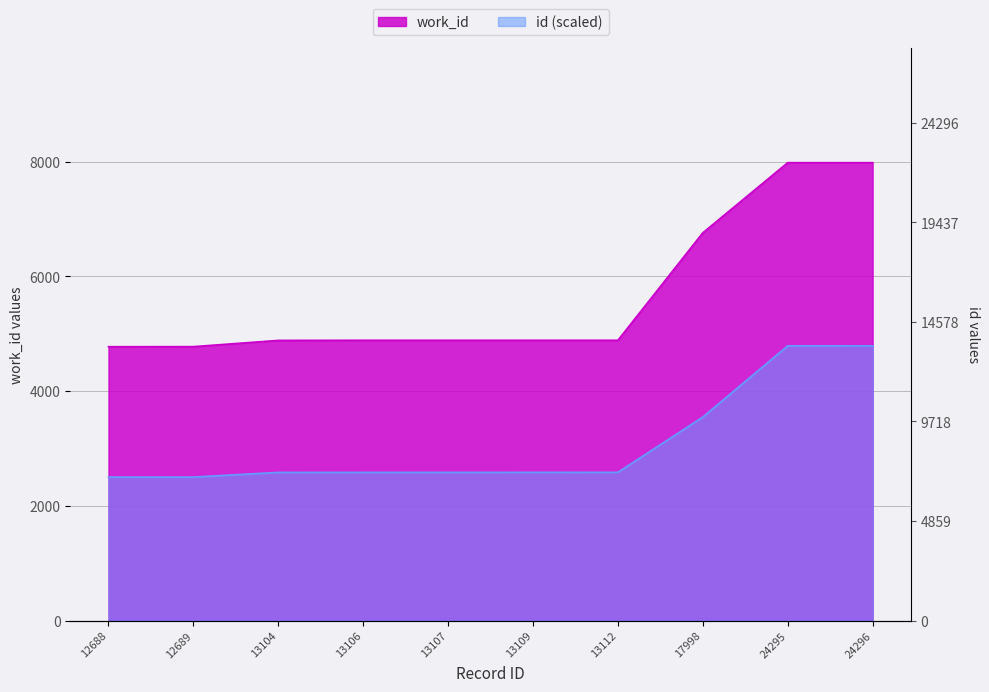

Reading left to right, extract all data points from this chart.

work_id: 12688=4775.0	12689=4776.0	13104=4885.0	13106=4887.0	13107=4887.0	13109=4887.0	13112=4887.0	17998=6761.0	24295=7984.0	24296=7984.0
id: 12688=2501.7	12689=2501.9	13104=2583.7	13106=2584.1	13107=2584.3	13109=2584.7	13112=2585.3	17998=3548.6	24295=4790.2	24296=4790.4